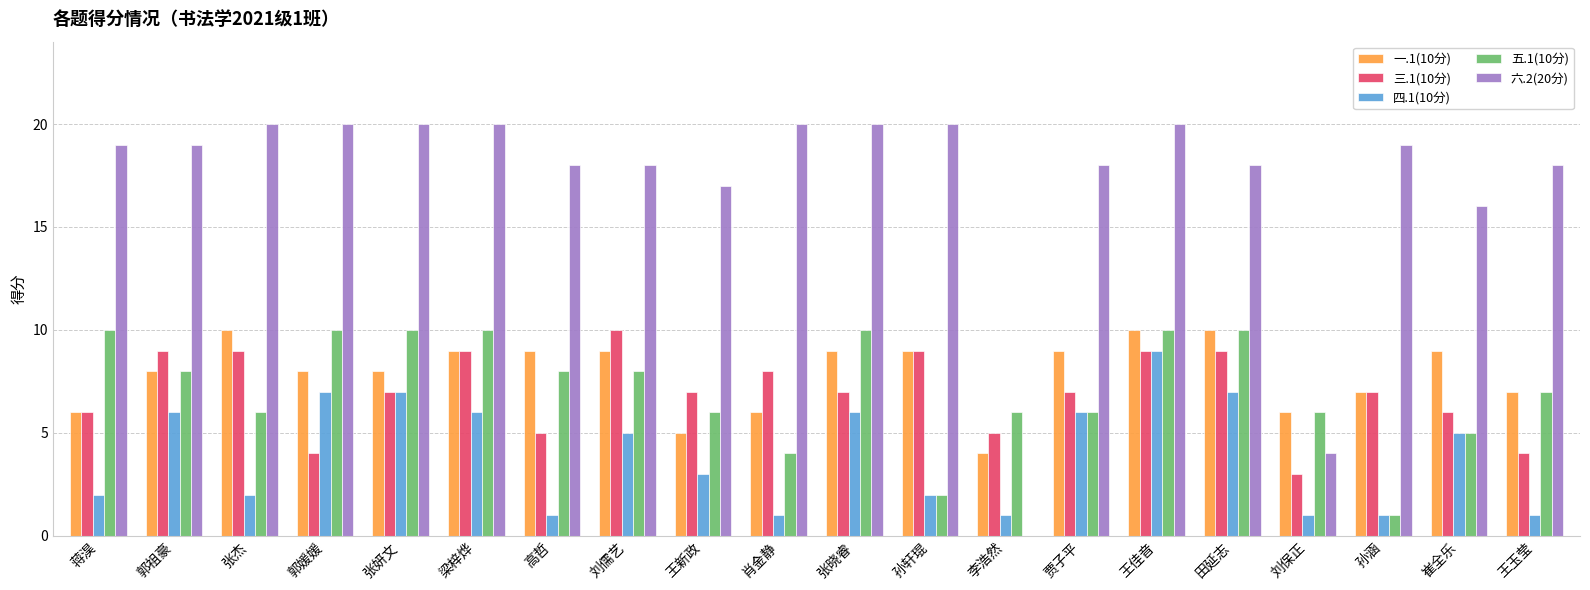

Is it true that 三.1(10分) equals 7 at 王新政?

True